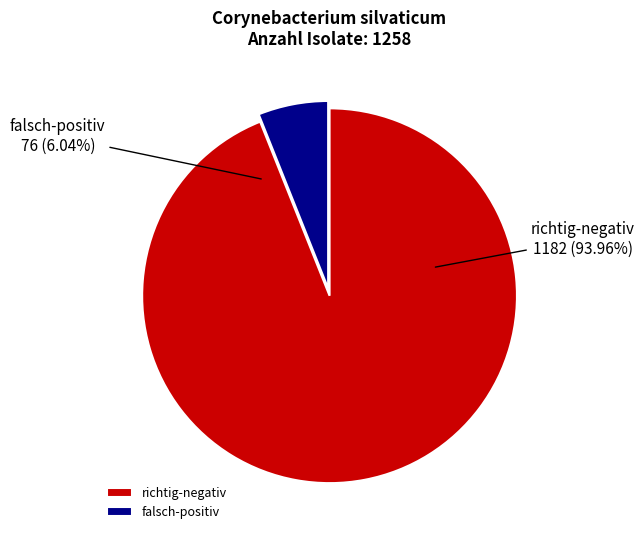

To the nearest percent, what portion does falsch-positiv represent?

6%